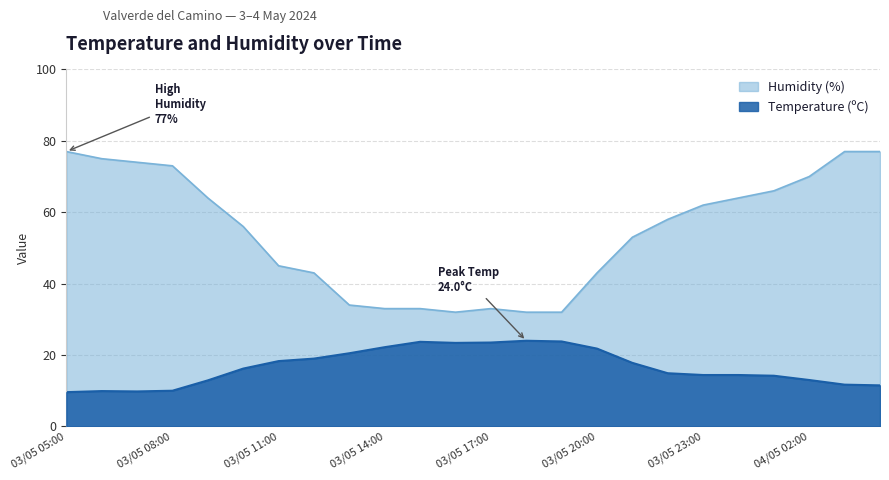

Reading left to right, extract all data points from this chart.

Temperature (ºC): 9.6	9.9	9.8	10.0	12.9	16.2	18.3	19.0	20.5	22.2	23.7	23.4	23.5	24.0	23.8	21.8	17.8	14.9	14.4	14.4	14.2	13.0	11.7	11.5
Humidity (%): 77.0	75.0	74.0	73.0	64.0	56.0	45.0	43.0	34.0	33.0	33.0	32.0	33.0	32.0	32.0	43.0	53.0	58.0	62.0	64.0	66.0	70.0	77.0	77.0